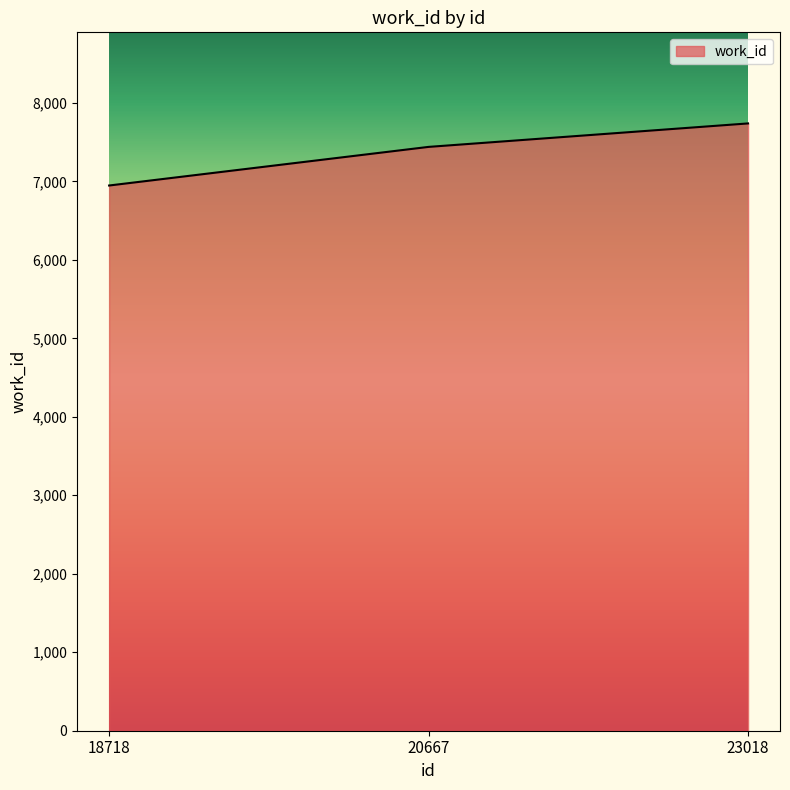

List the labels in order of value, smallest first.

18718, 20667, 23018